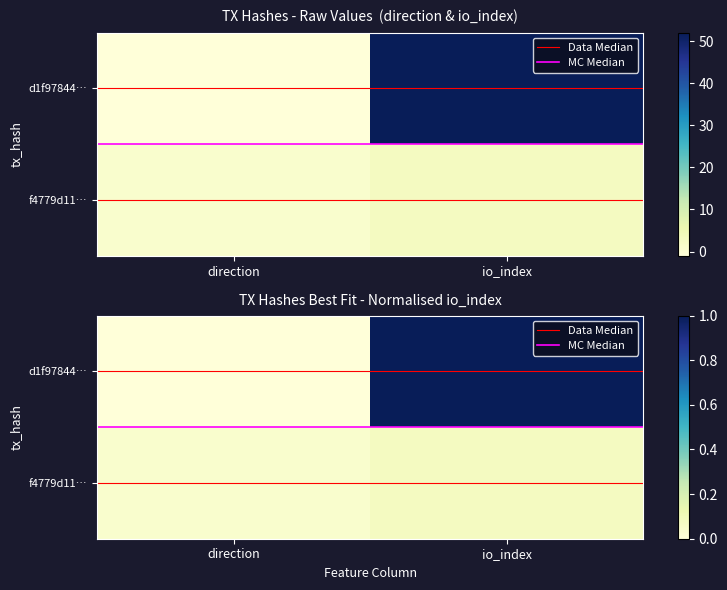

Which series has the widest spread of values?

d1f97844…